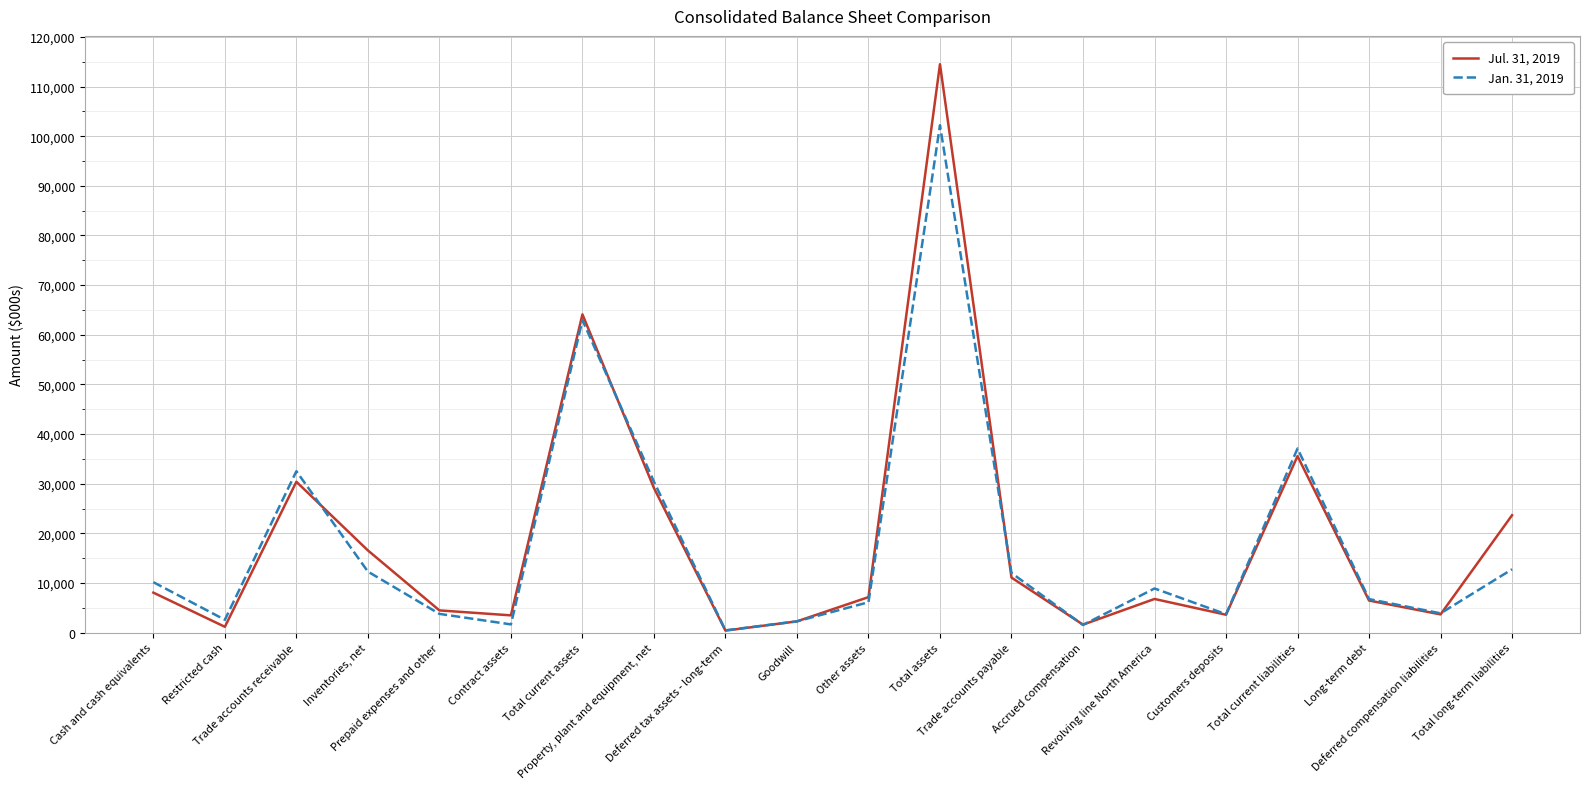

Between which two adjacent categories do Jul. 31, 2019 and Jan. 31, 2019 first intersect?

Trade accounts receivable and Inventories, net